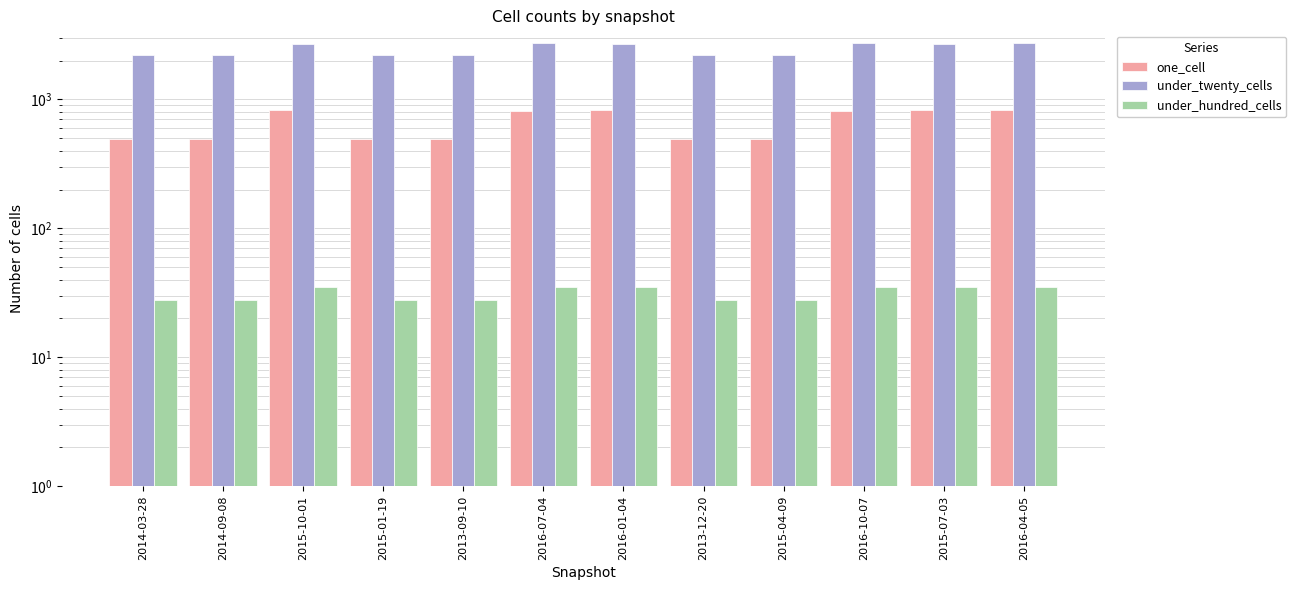

At which category does the chart reach its minimum across all series?

2014-03-28